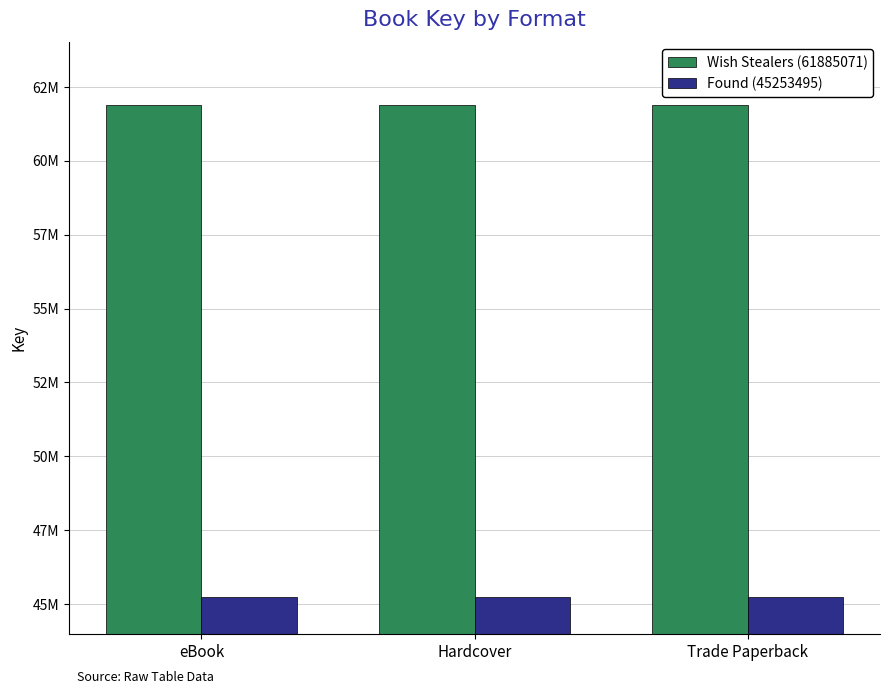

At which label does Found (45253495) reach its minimum?

eBook